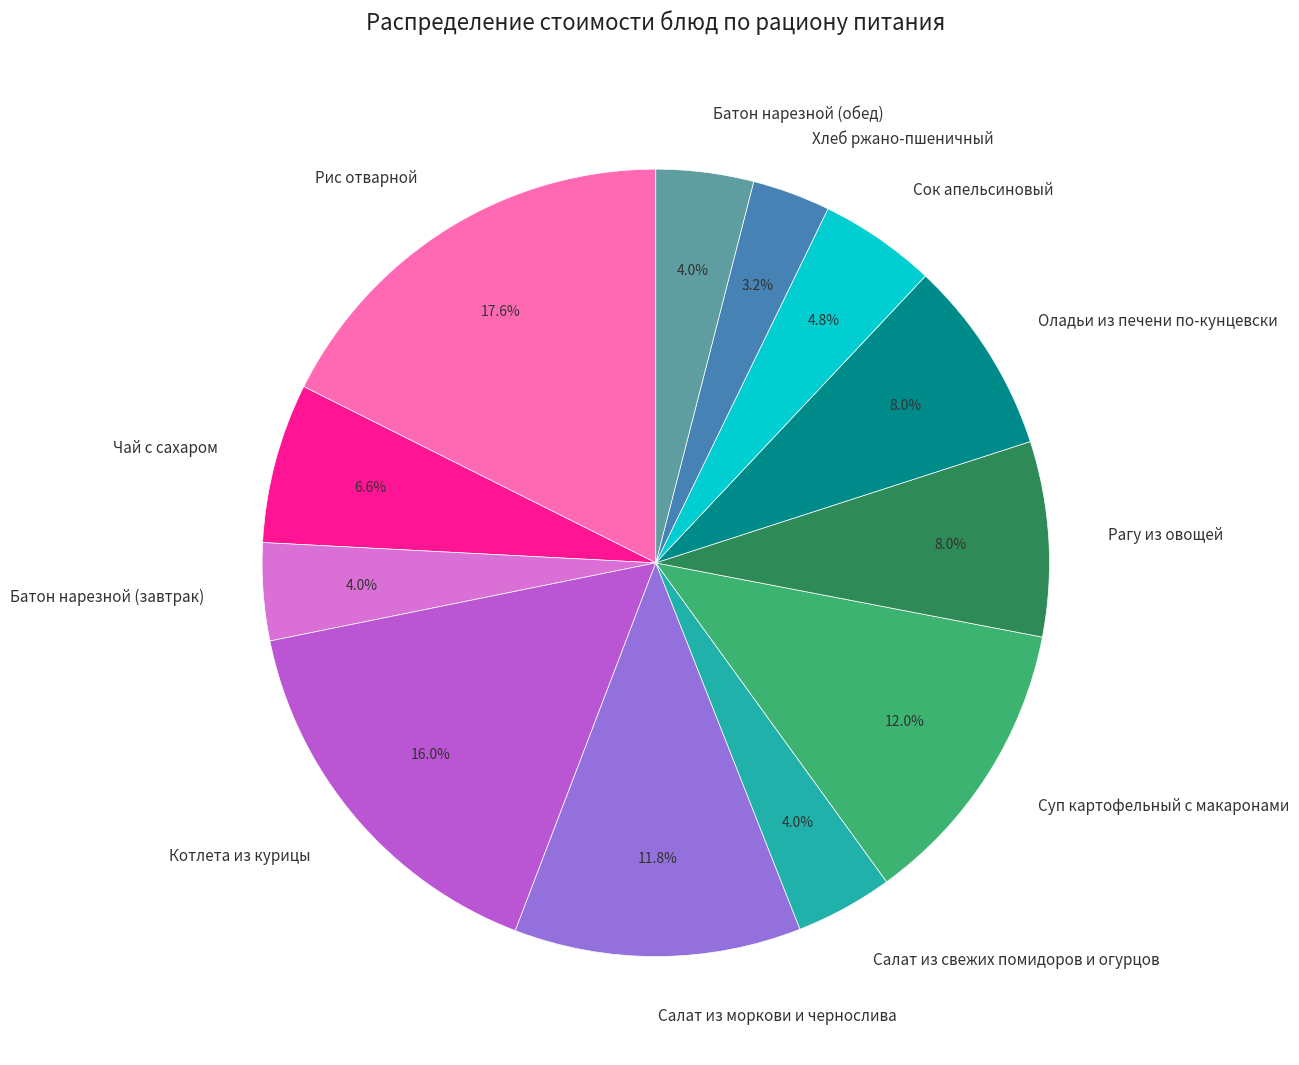

What percentage is NOT represented by Оладьи из печени по-кунцевски?

92.0%